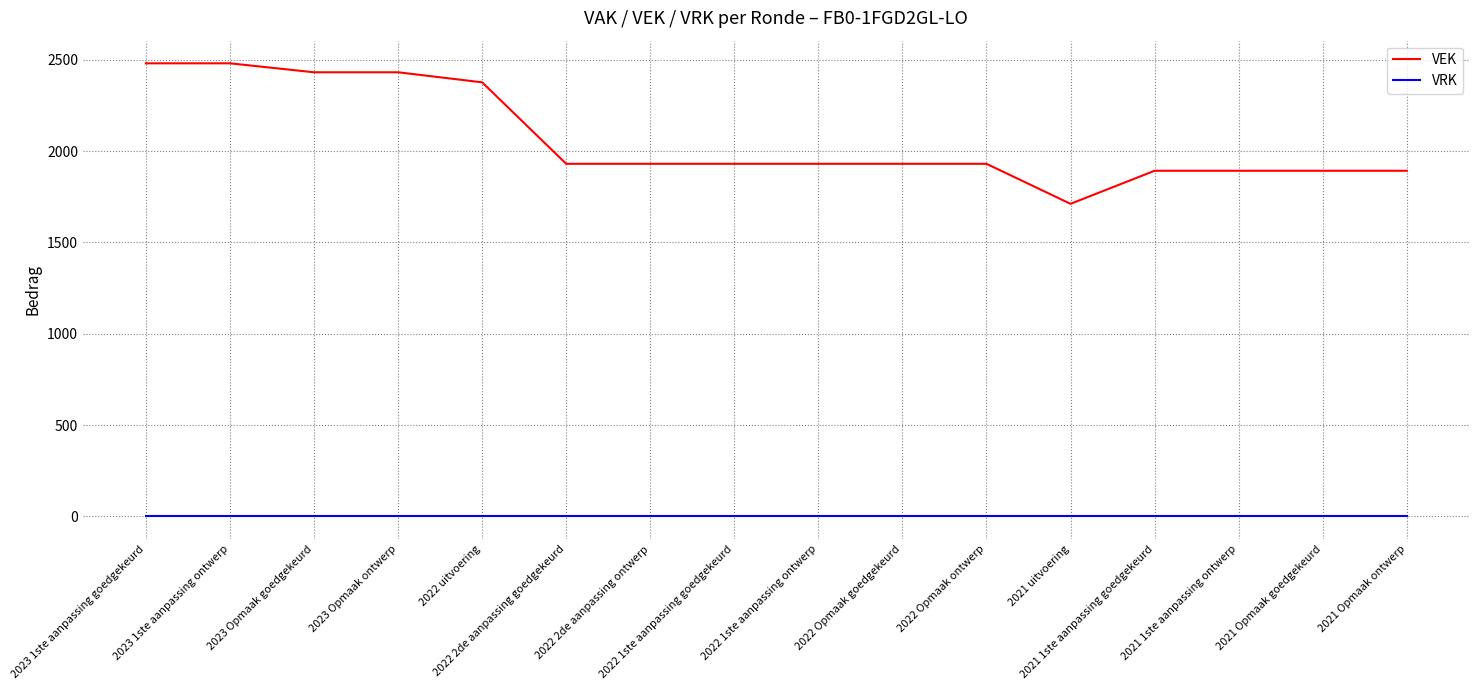

What is the sum of the VEK values at 2021 1ste aanpassing ontwerp and 2022 2de aanpassing ontwerp?

3822